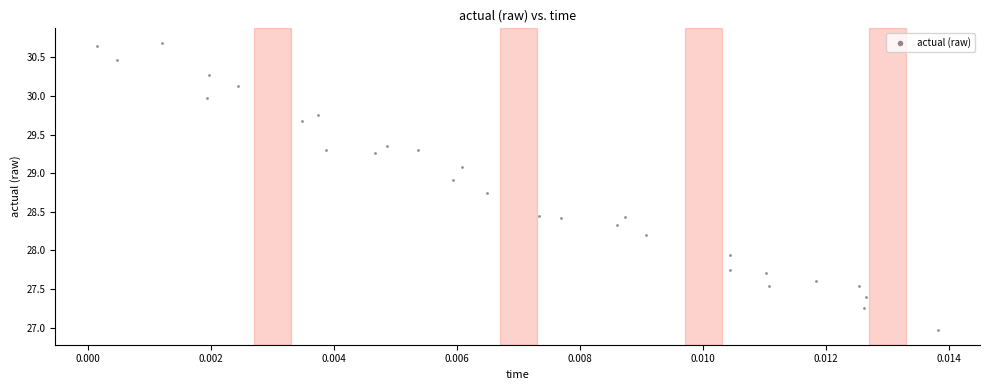

What Y value in the scatter plot is closest to 28?

27.9